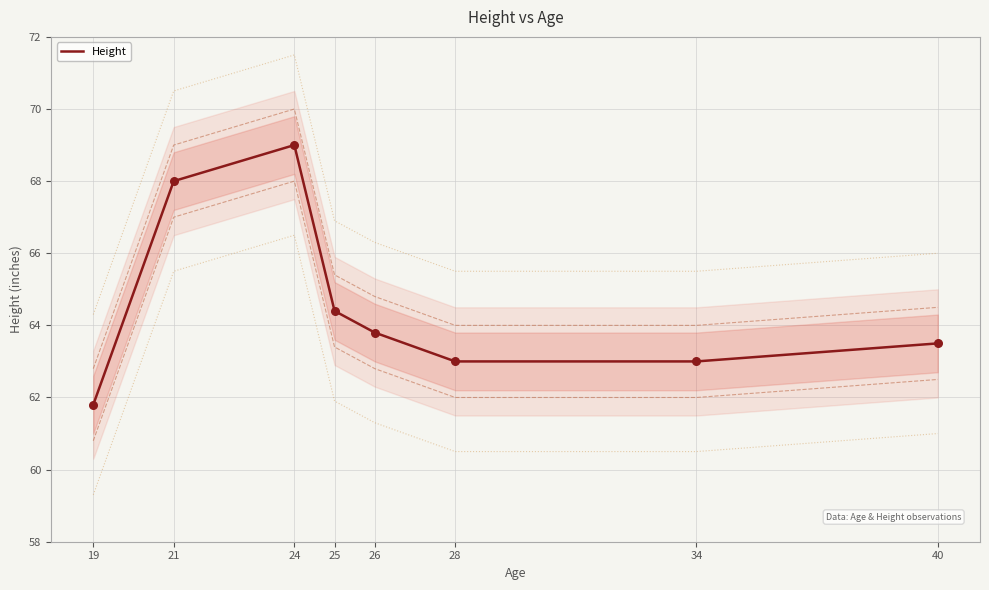

Which has a higher value, 40 or 28?

40